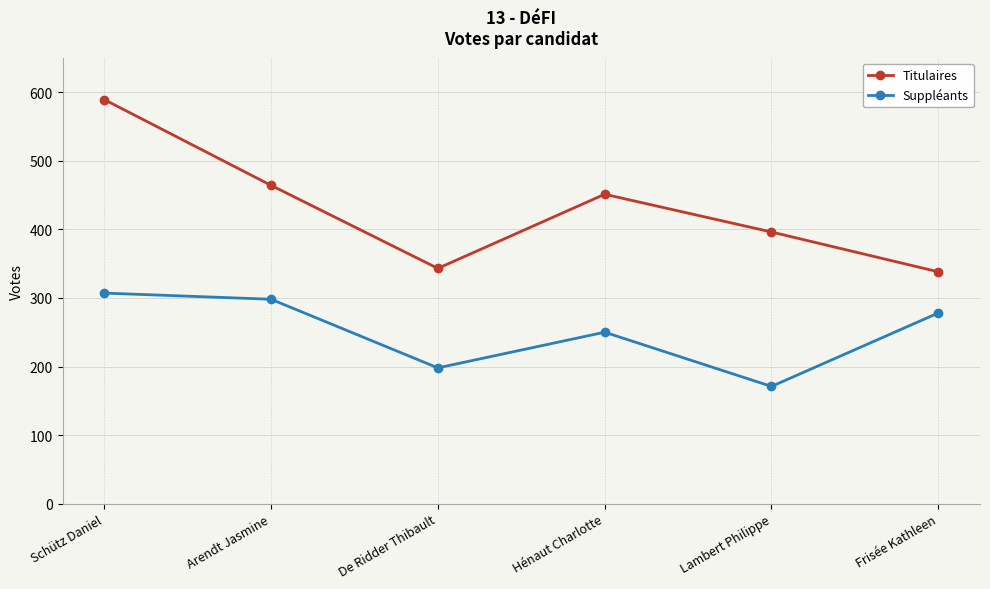

At which category is the sum across all series the highest?

Schütz Daniel